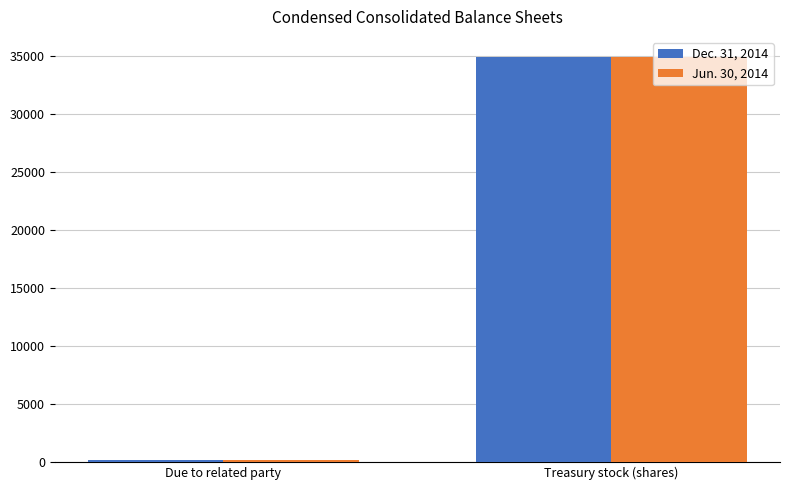

True or false: Jun. 30, 2014 has a value of 34900 at Treasury stock (shares).

True